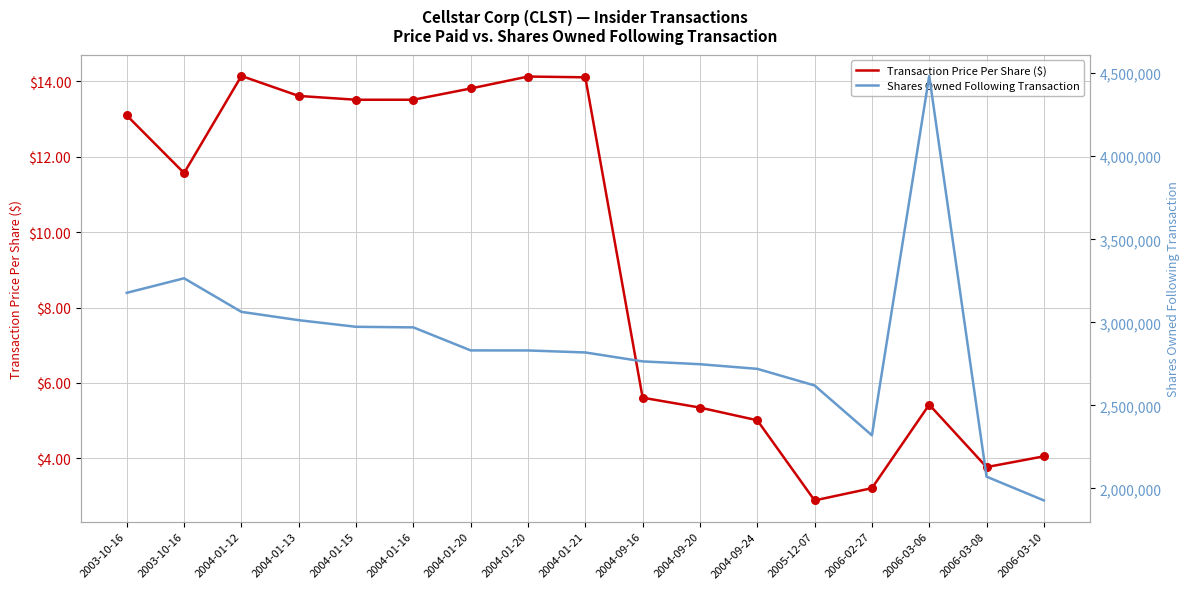

Which series has the largest total across all categories?

Shares Owned Following Transaction